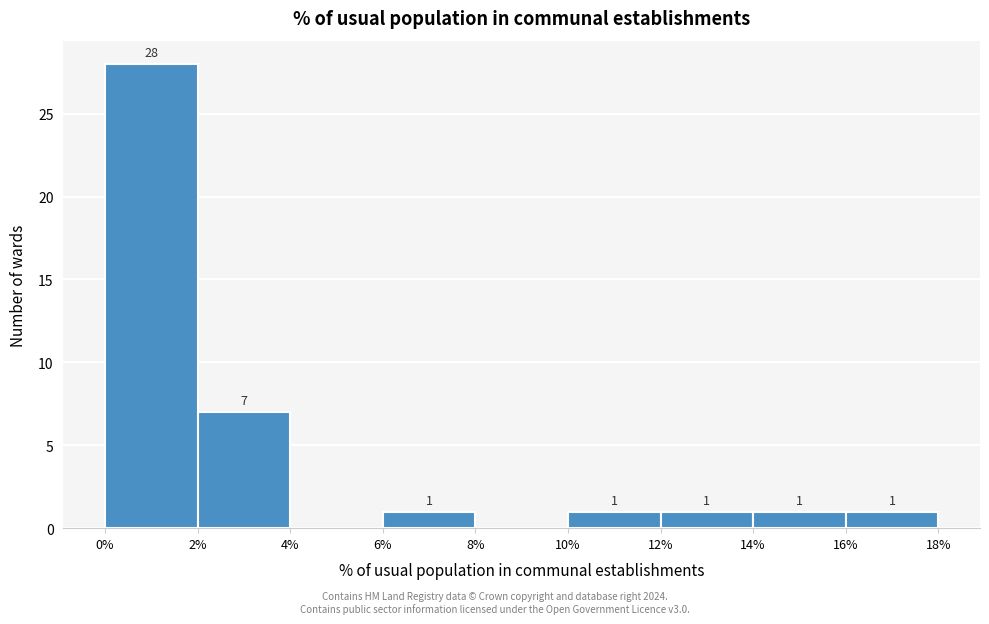

Which range on the x-axis has the tallest bar?

0% to 2%